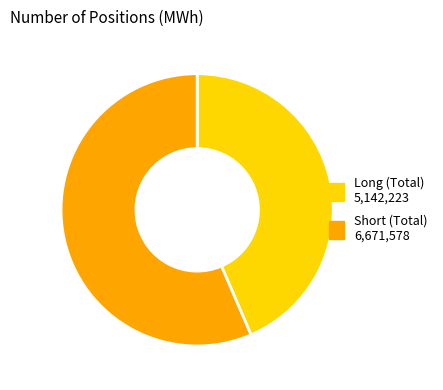

Do Long (Total) and Short (Total) together represent more than half of the pie?

Yes